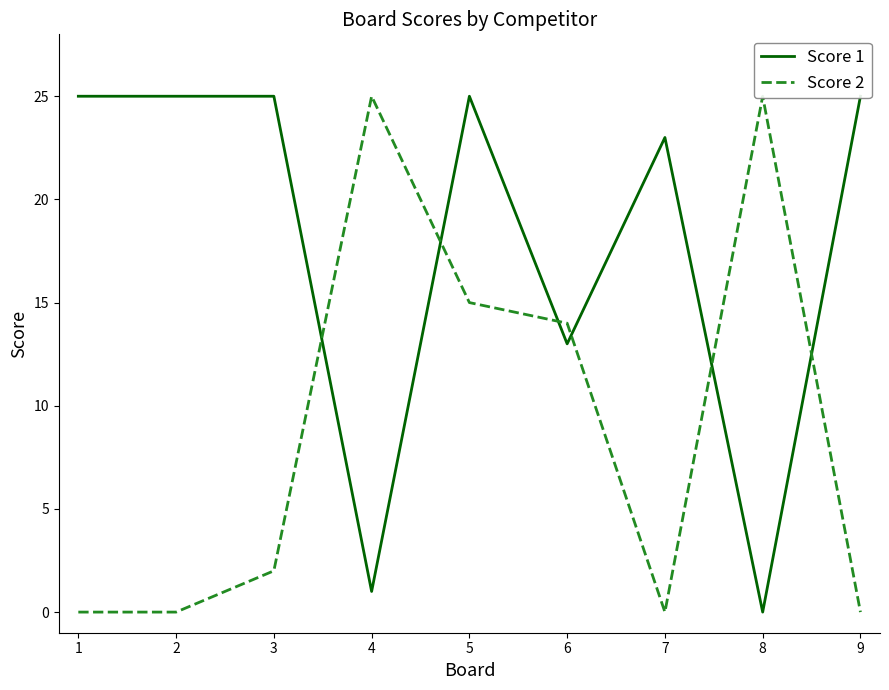

Is it true that Score 1 equals 36 at 7?

False